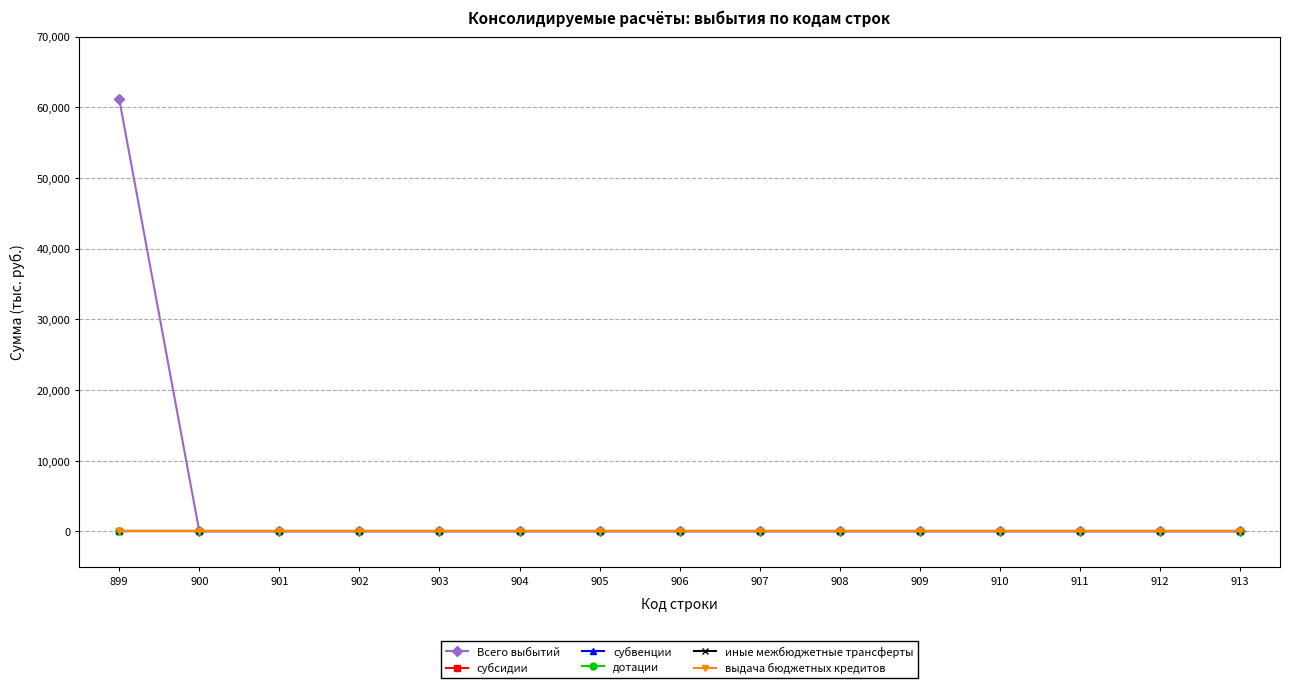

Reading right to left, extract all data points from this chart.

Всего выбытий: 913=0.0	912=0.0	911=0.0	910=0.0	909=0.0	908=0.0	907=0.0	906=0.0	905=0.0	904=0.0	903=0.0	902=0.0	901=0.0	900=0.0	899=61133.3
субсидии: 913=0.0	912=0.0	911=0.0	910=0.0	909=0.0	908=0.0	907=0.0	906=0.0	905=0.0	904=0.0	903=0.0	902=0.0	901=0.0	900=0.0	899=0.0
субвенции: 913=0.0	912=0.0	911=0.0	910=0.0	909=0.0	908=0.0	907=0.0	906=0.0	905=0.0	904=0.0	903=0.0	902=0.0	901=0.0	900=0.0	899=0.0
дотации: 913=0.0	912=0.0	911=0.0	910=0.0	909=0.0	908=0.0	907=0.0	906=0.0	905=0.0	904=0.0	903=0.0	902=0.0	901=0.0	900=0.0	899=0.0
иные межбюджетные трансферты: 913=0.0	912=0.0	911=0.0	910=0.0	909=0.0	908=0.0	907=0.0	906=0.0	905=0.0	904=0.0	903=0.0	902=0.0	901=0.0	900=0.0	899=0.0
выдача бюджетных кредитов: 913=0.0	912=0.0	911=0.0	910=0.0	909=0.0	908=0.0	907=0.0	906=0.0	905=0.0	904=0.0	903=0.0	902=0.0	901=0.0	900=0.0	899=0.0